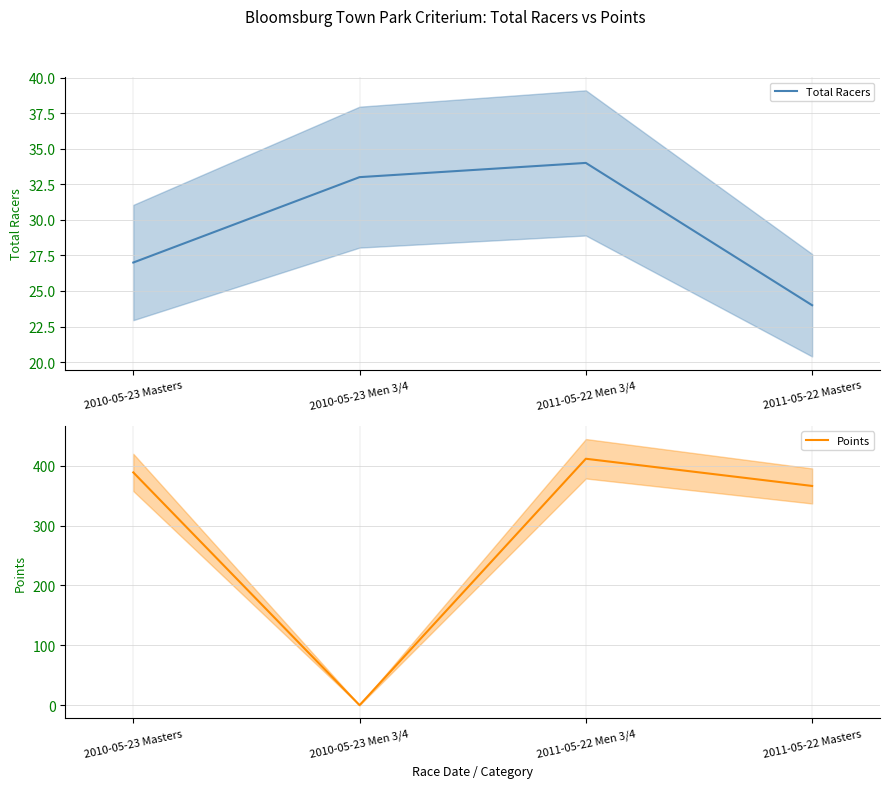

True or false: Points has more than 0 points higher than both neighbors.

True